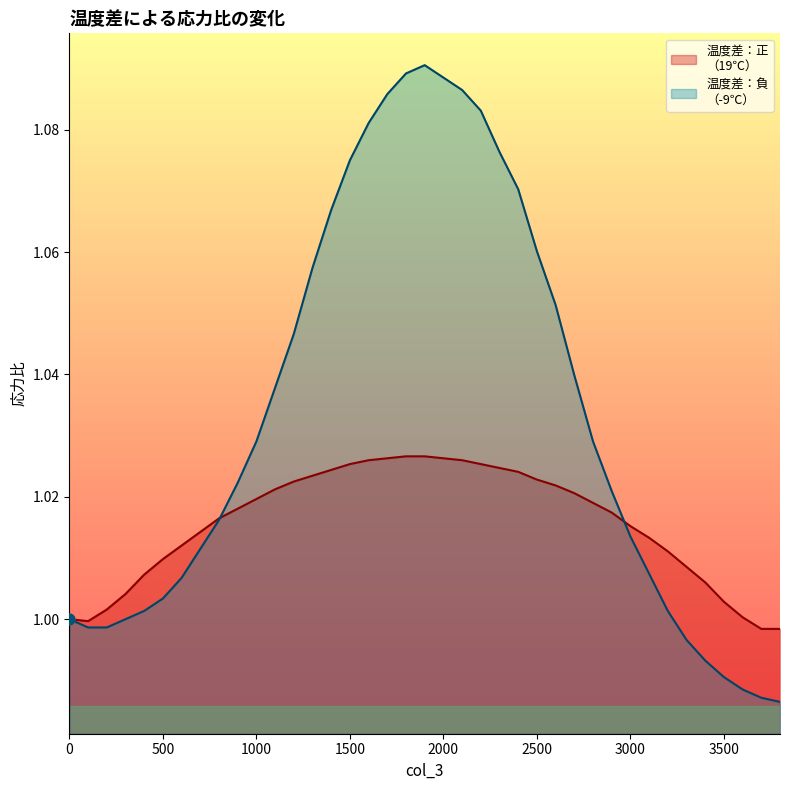

At how many categories does at least one series exceed 0?

39